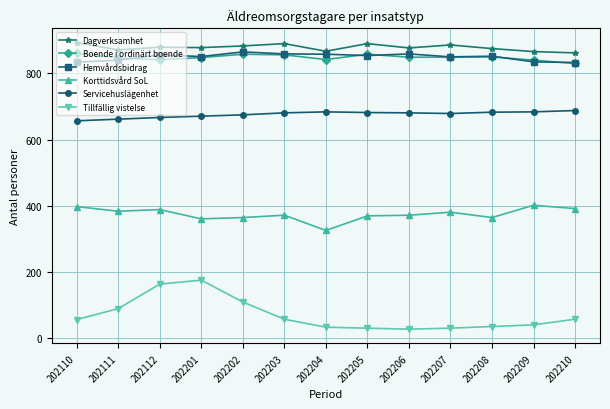

What is the difference between the maximum and minimum values in the Servicehuslägenhet series?

31